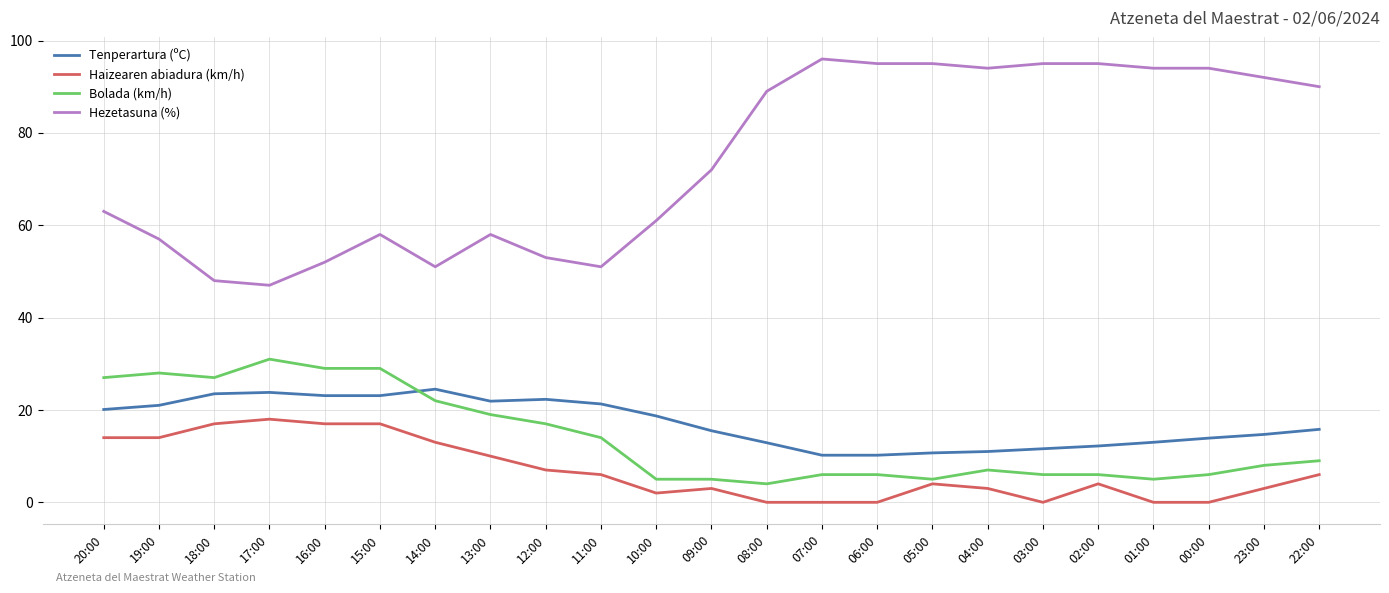

Does the chart have visible grid lines?

Yes